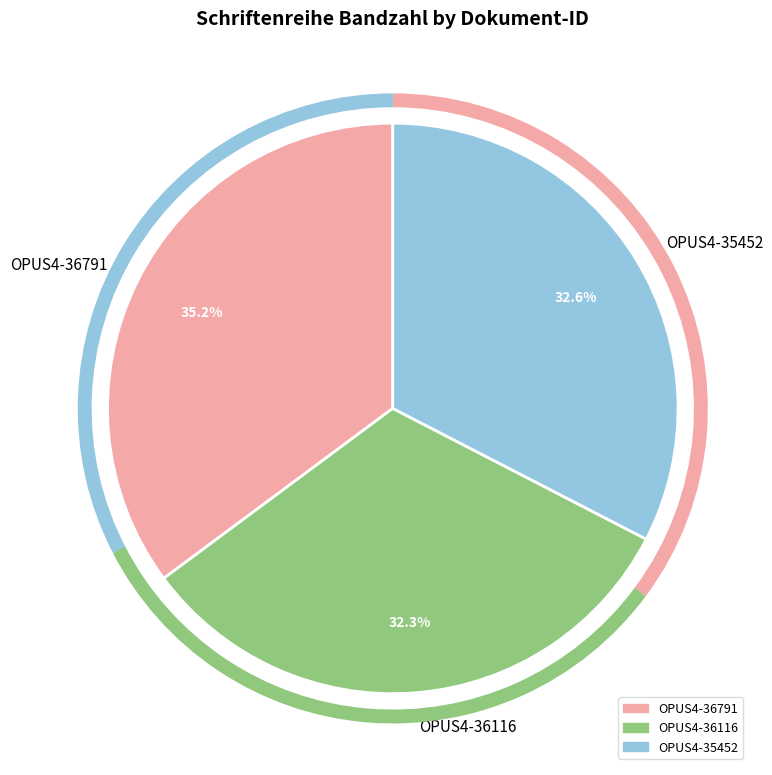

The OPUS4-36116 slice represents 32% of the pie. True or false?

True